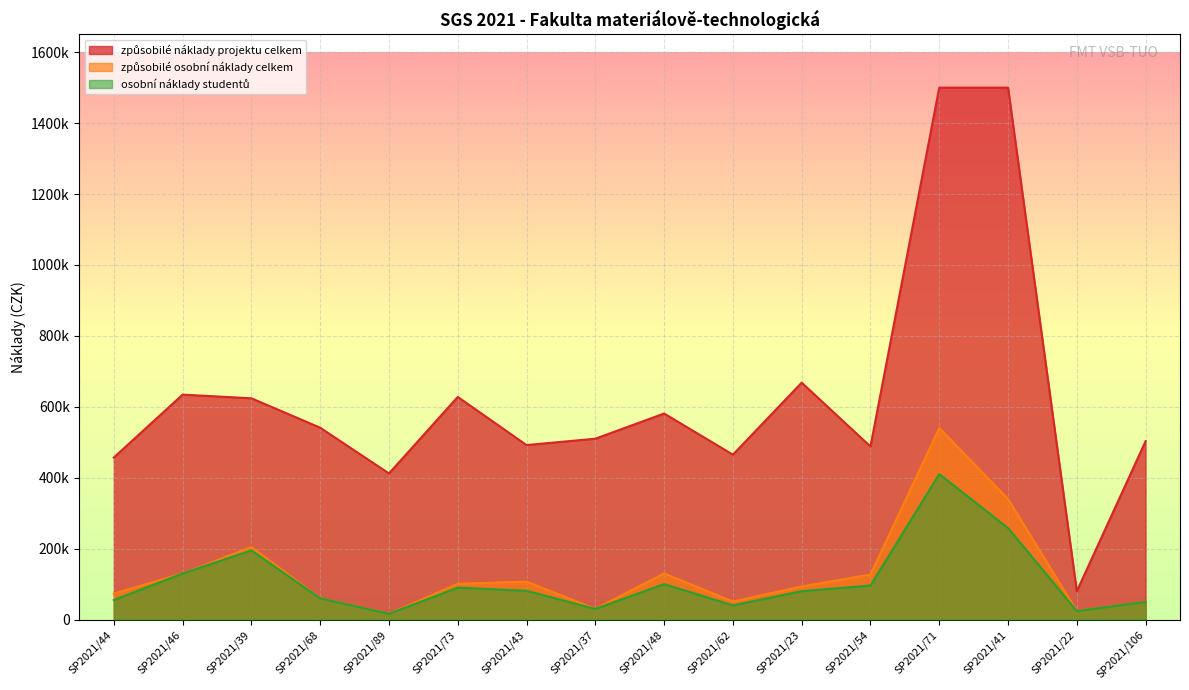

At how many categories does at least one series exceed 148457?

15